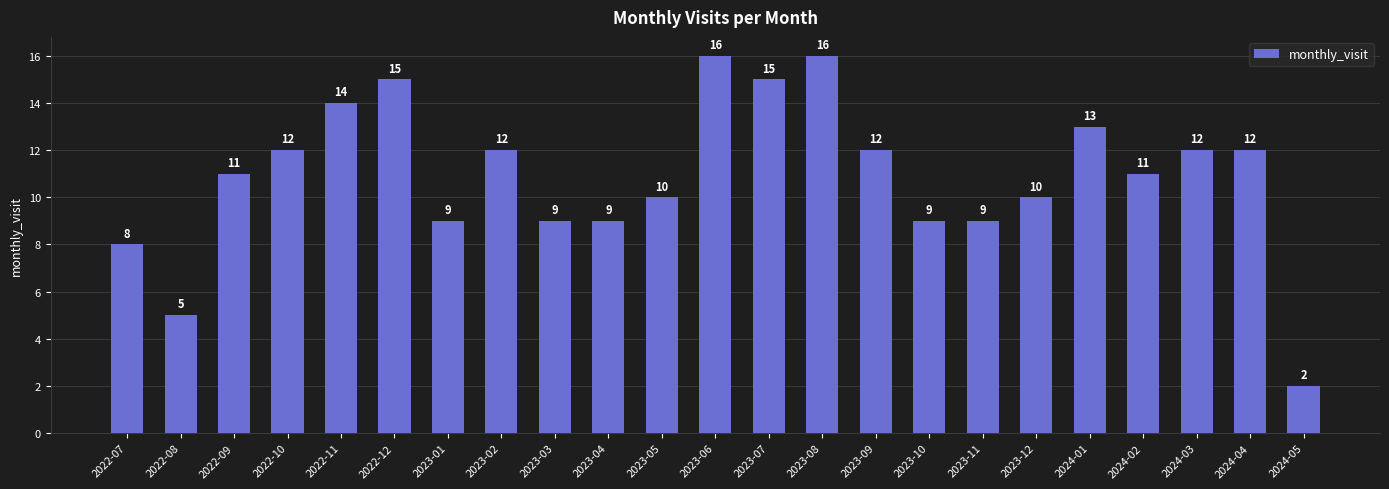

The value at 2024-05 is 2. True or false?

True